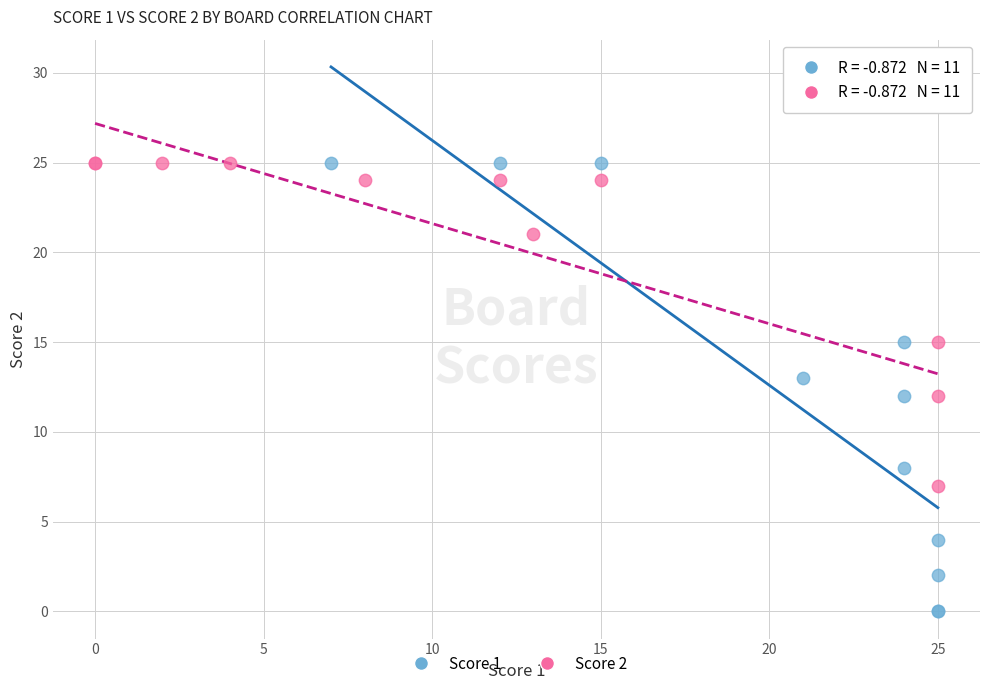

Which series contains the lowest Y value?

Score 1